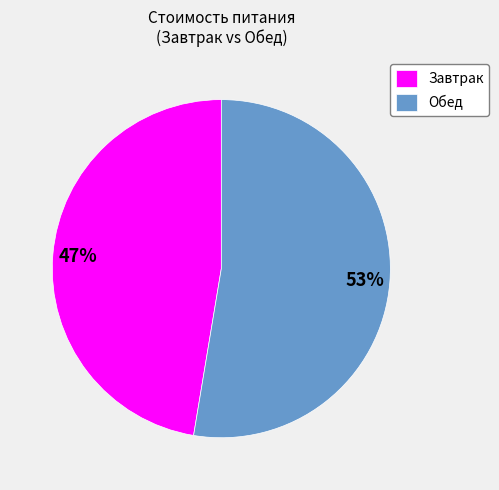

Approximately how many times larger is the value at Обед compared to Завтрак?

1.1